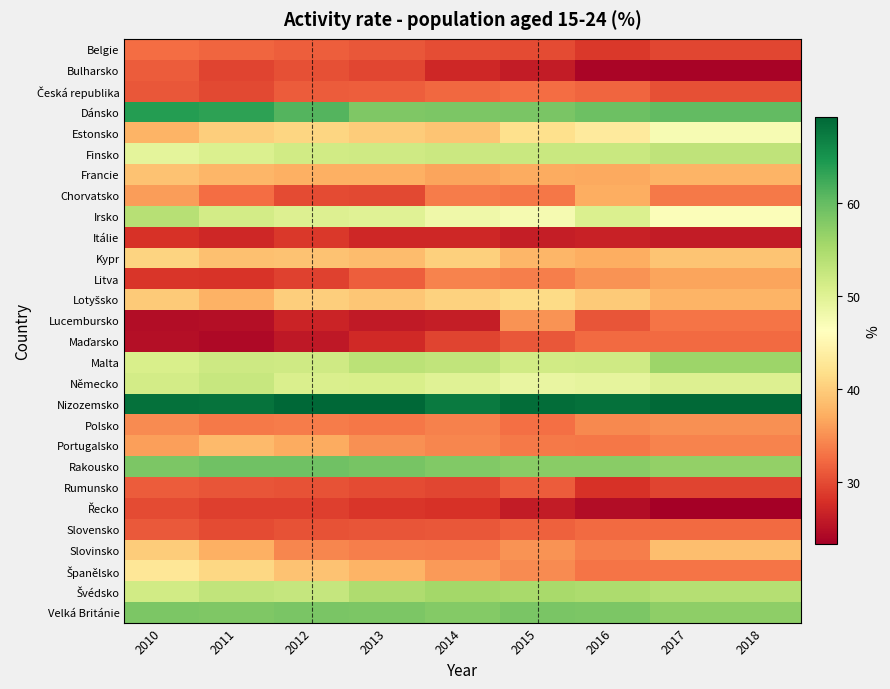

Which has a higher value, 2013 or 2018?

2013